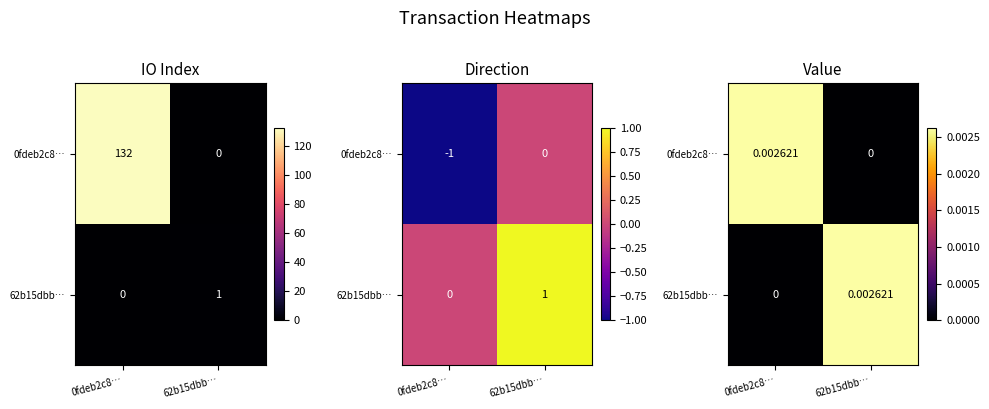

At which label is 0fdeb2c8… closest to 0?

62b15dbb…